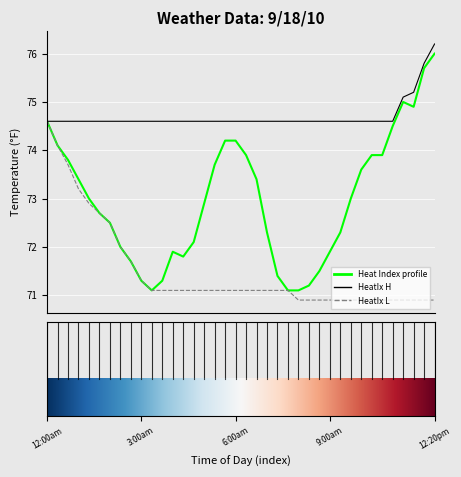

List the series in order of their overall mean, lowest first.

HeatIx L, Heat Index profile, HeatIx H